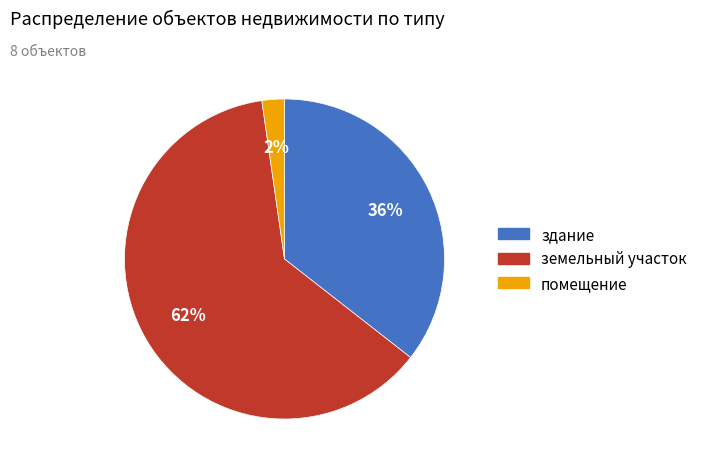

Is there a majority slice in this chart?

Yes